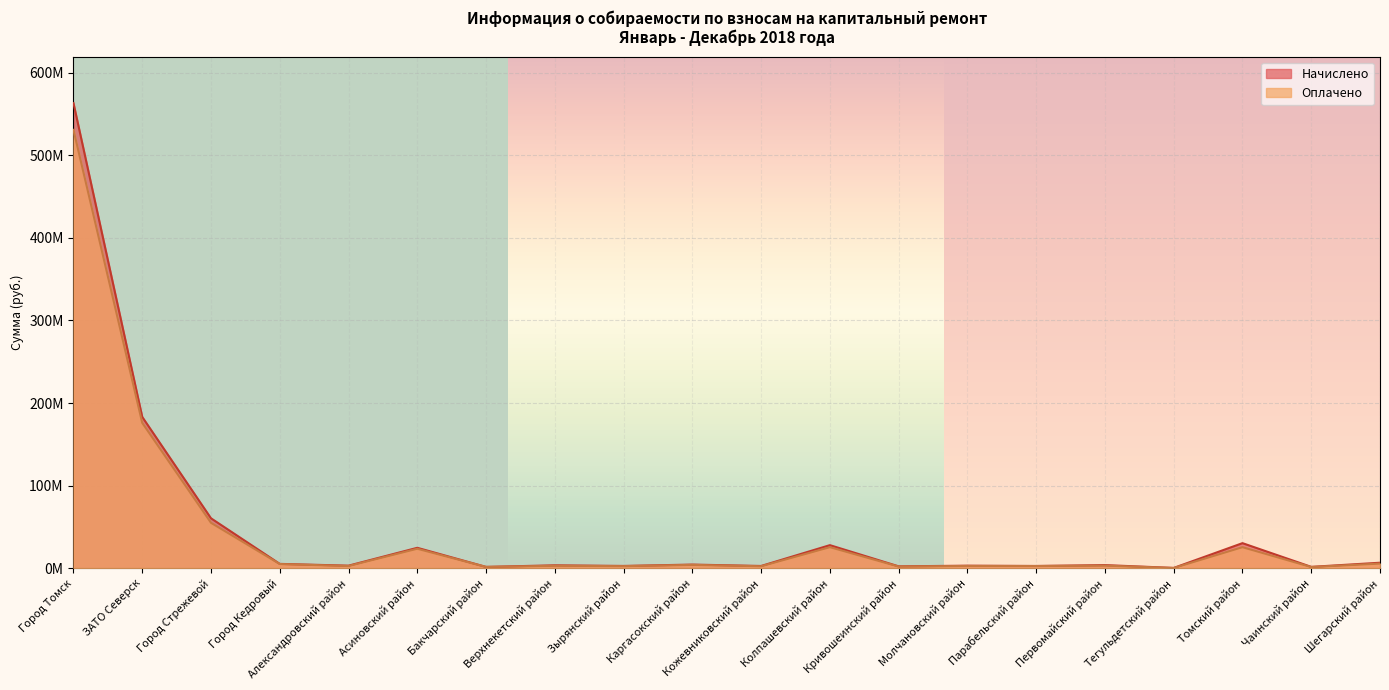

True or false: Начислено and Оплачено intersect in this chart.

False